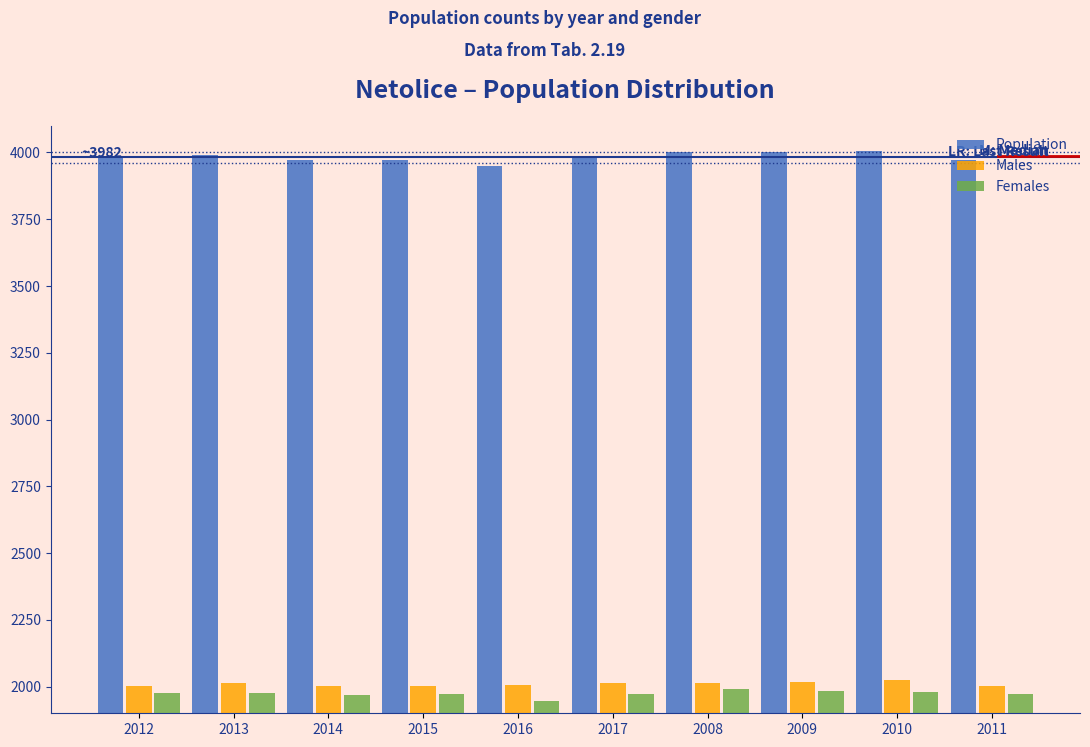

Which series has the widest spread of values?

Population